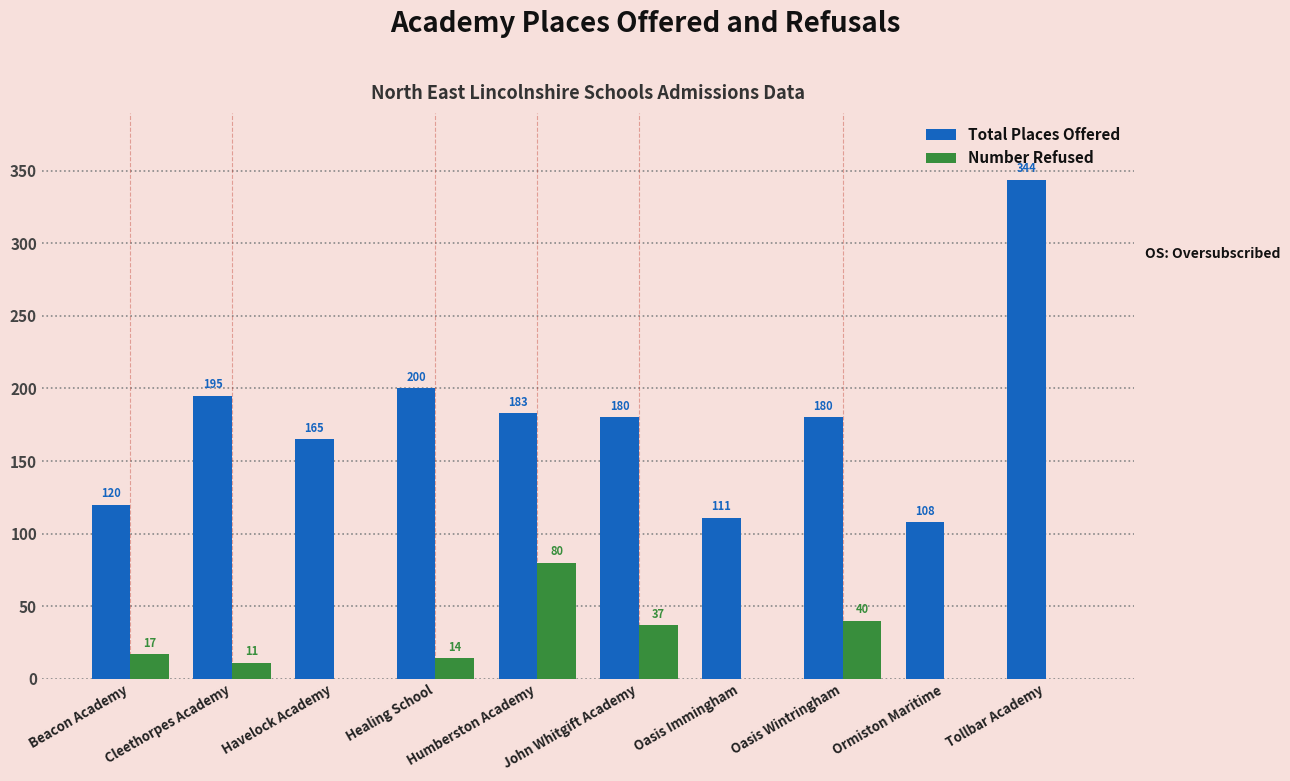

What is the sum of all Number Refused values?

199